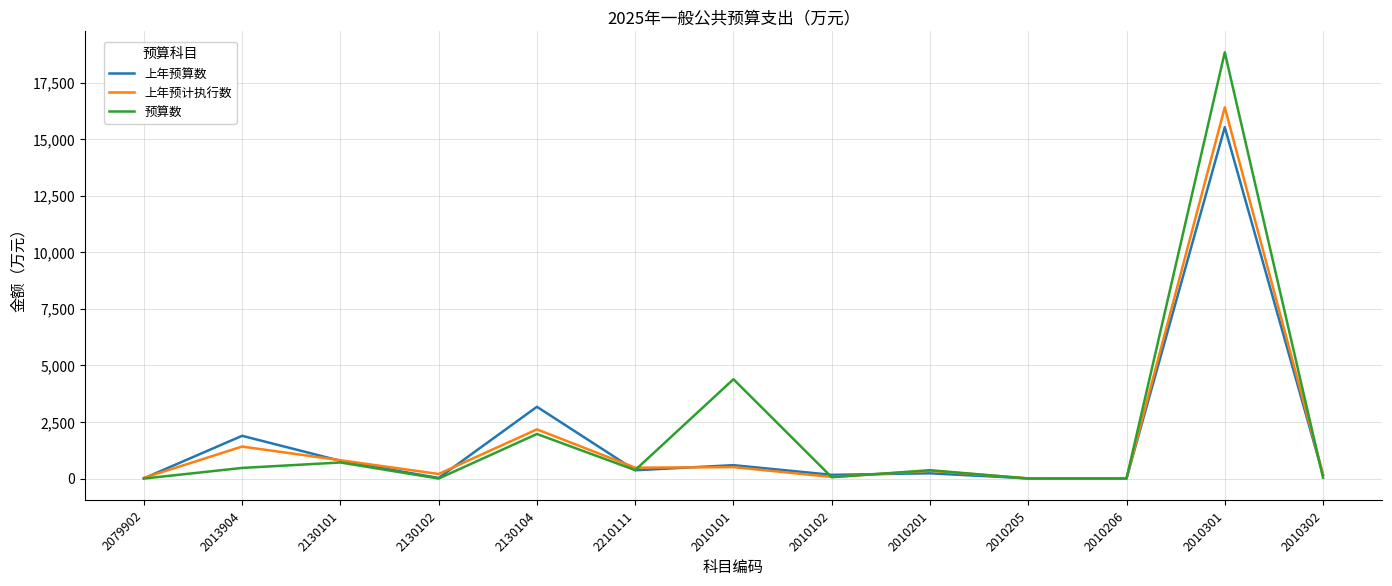

At which category is the sum across all series the highest?

2010301